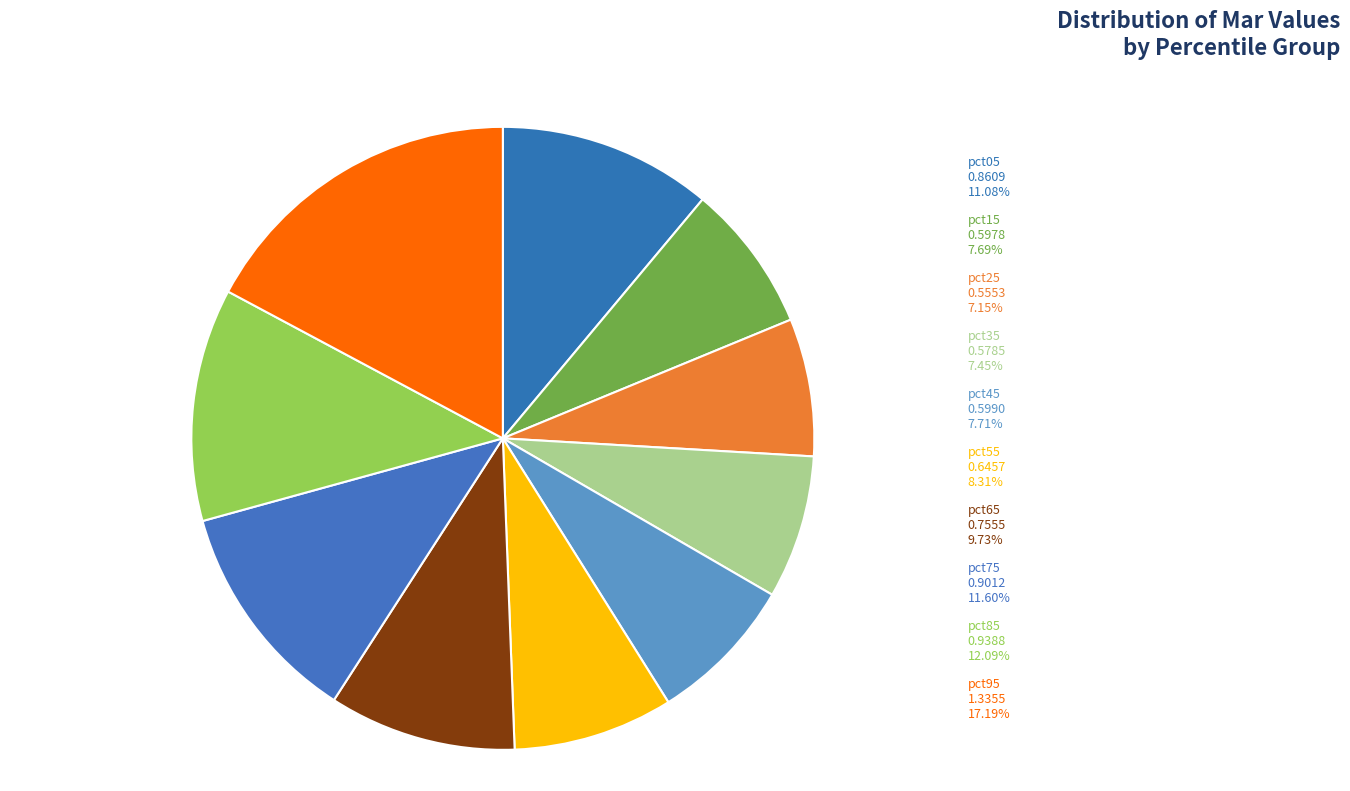

To the nearest percent, what is the difference between the largest and smallest slice percentages?

10%